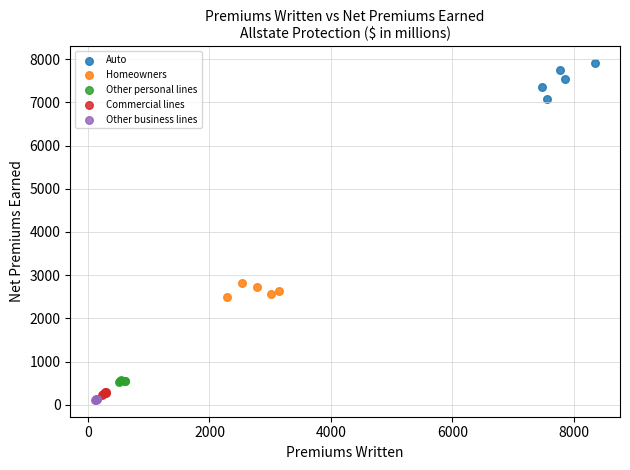

Which series contains the lowest Y value?

Other business lines